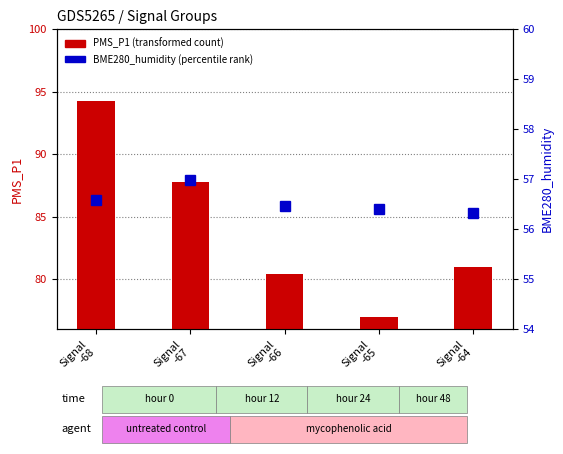

Does the chart contain stacked bars?

No